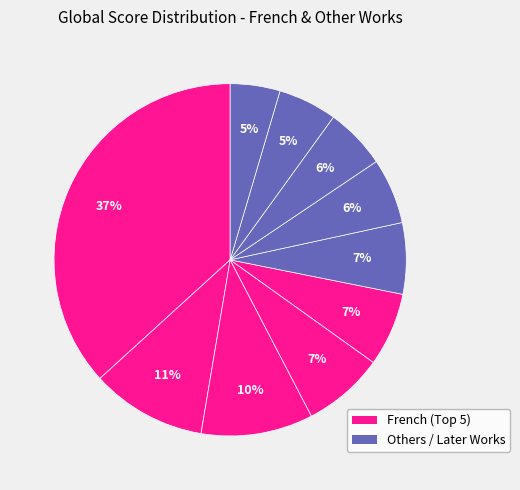

How many slices are in this pie chart?

10